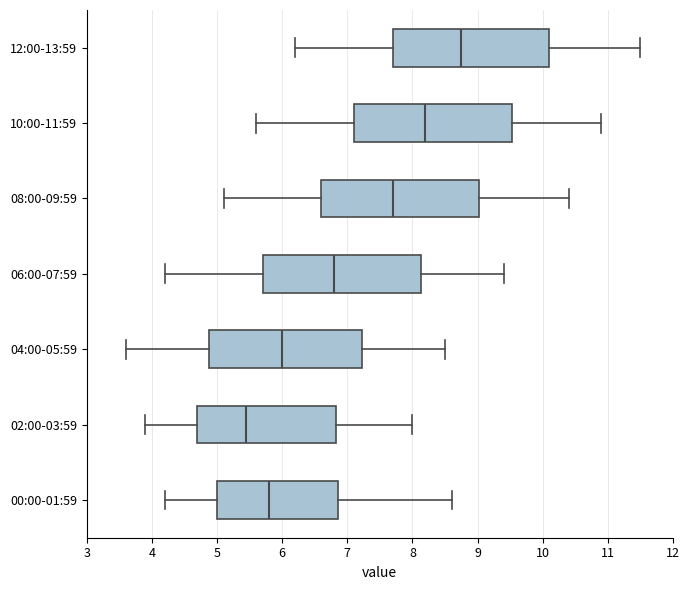

Where does the right whisker of the box for 04:00-05:59 end on the x-axis? The values are not printed on the chart, so give them approximately, as read against the axis.

8.5